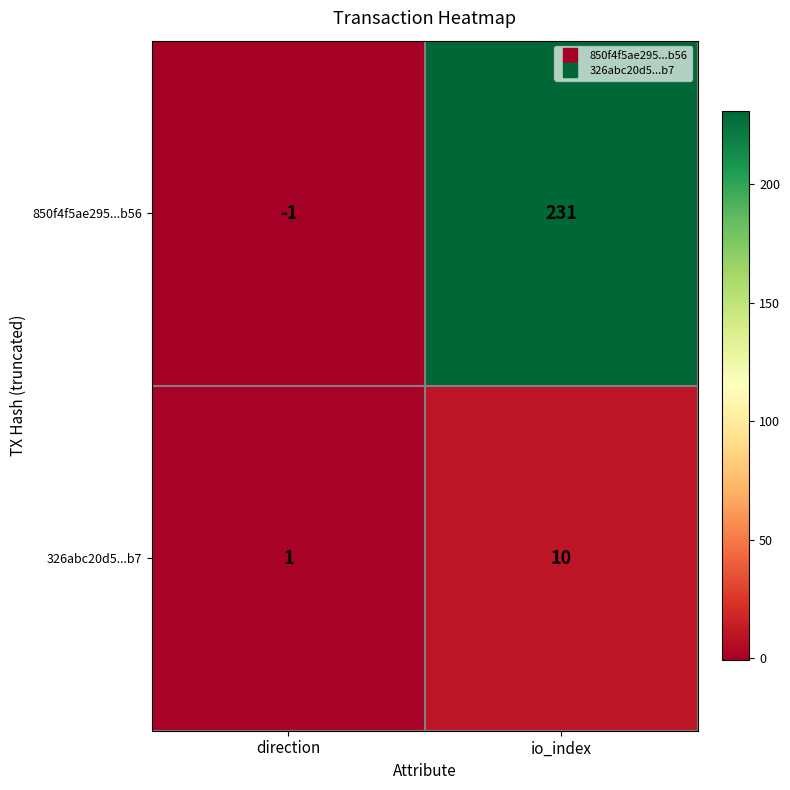

Rank the series by their maximum value, from highest to lowest.

850f4f5ae295...b56, 326abc20d5...b7